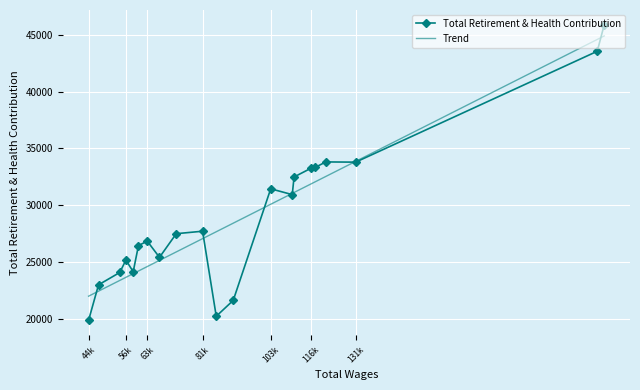

What is the highest value of the Trend series?

44897.5